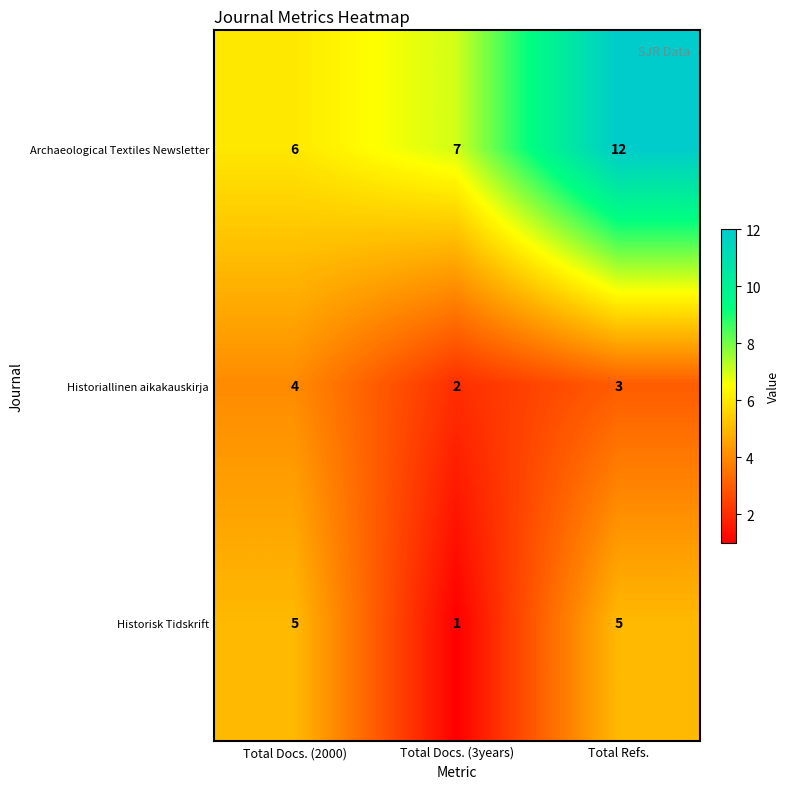

Where does the Historiallinen aikakauskirja series first go above 3?

Total Docs. (2000)